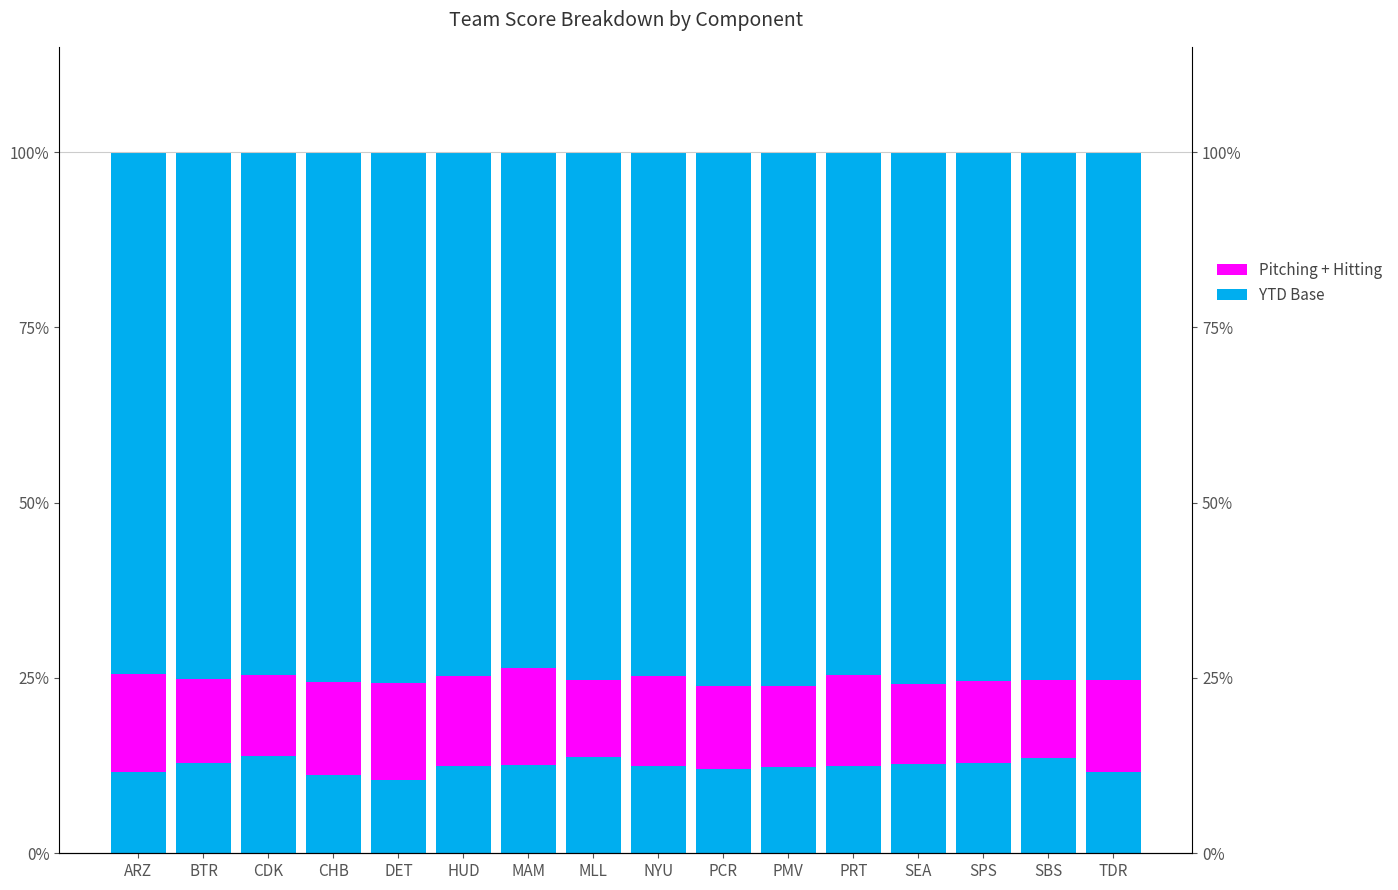

Which category has the lowest value across all series?

DET